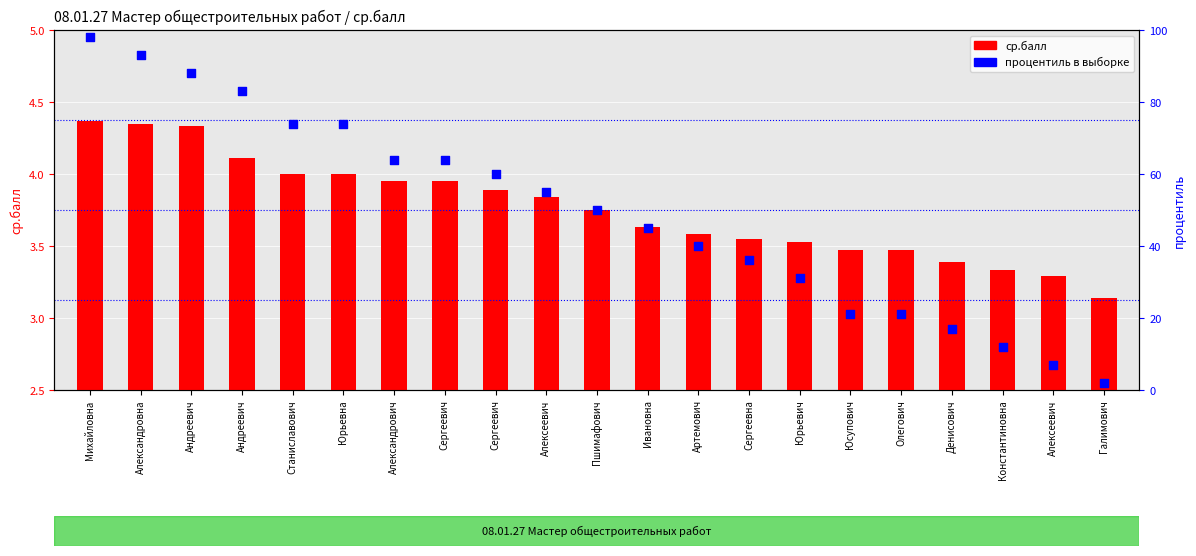

Is the value of ср.балл at Сергеевич greater than the value of процентиль в выборке at Александровна?

No